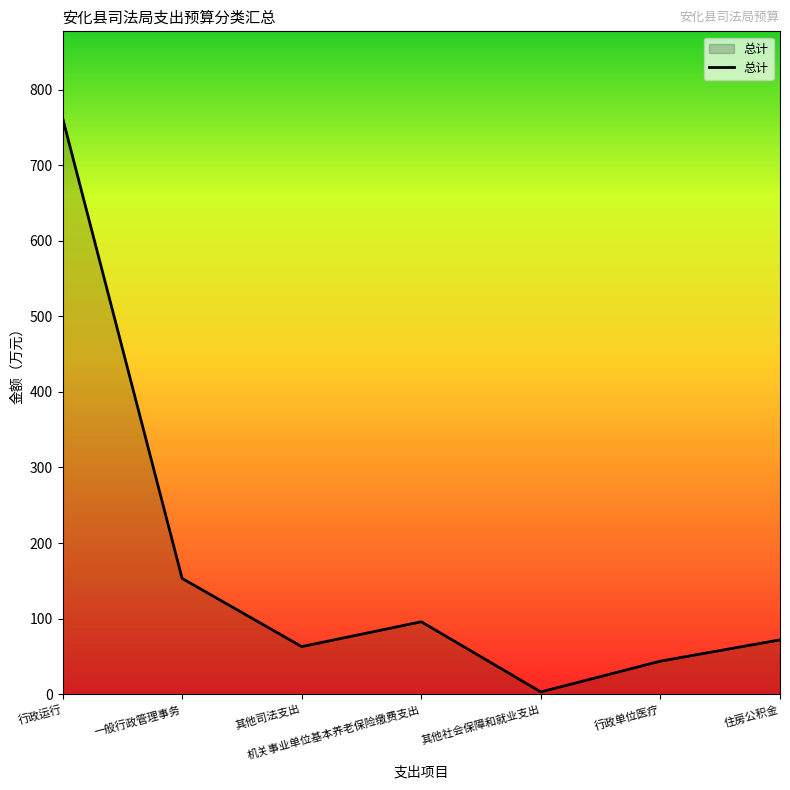

Where is the first local maximum?

机关事业单位基本养老保险缴费支出